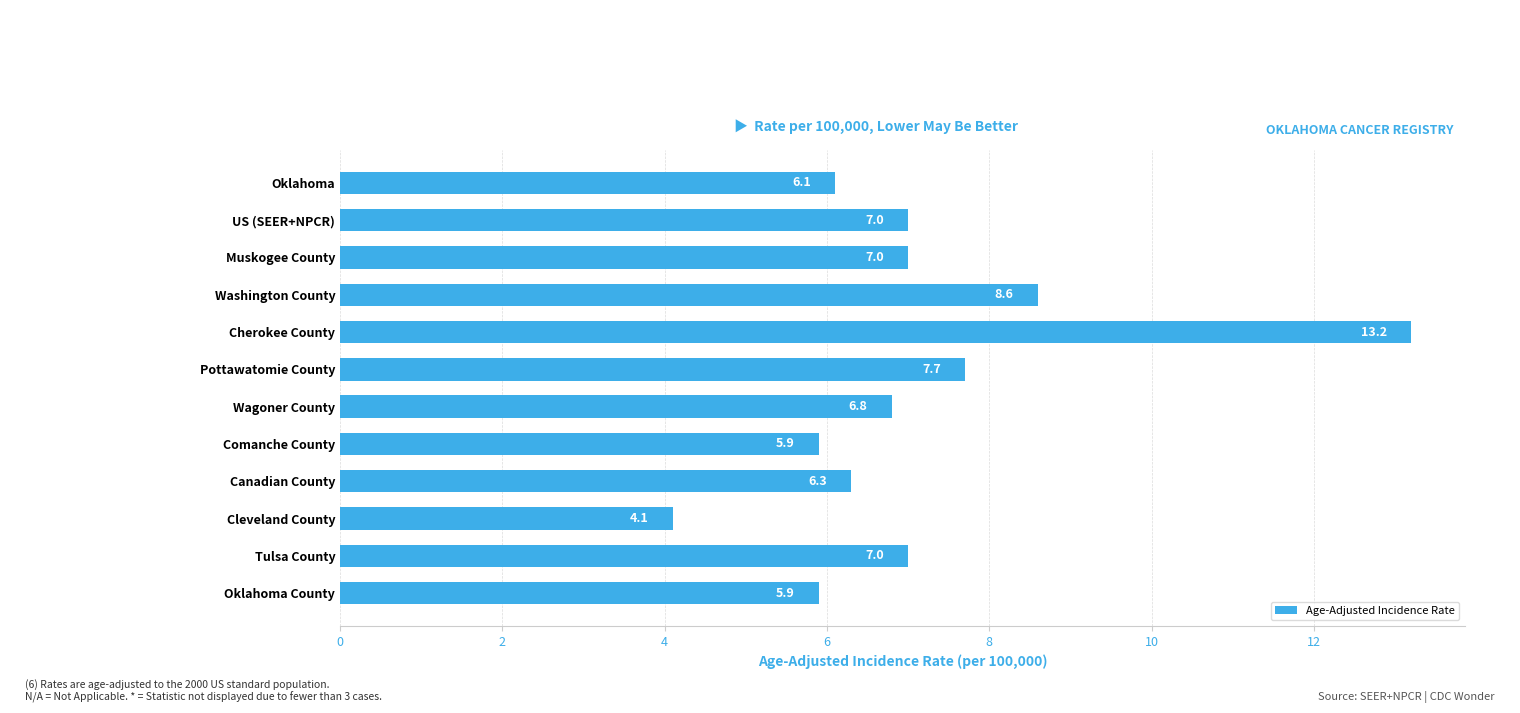

What is the smallest value displayed?

4.1